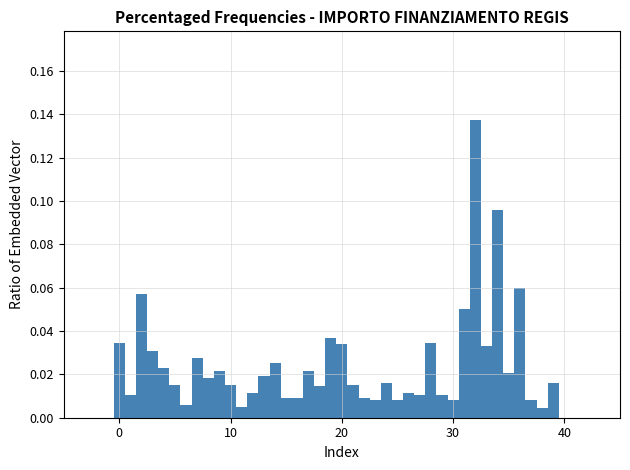

Read against the x-axis, roughly where is the centre of the tallest bar?

32